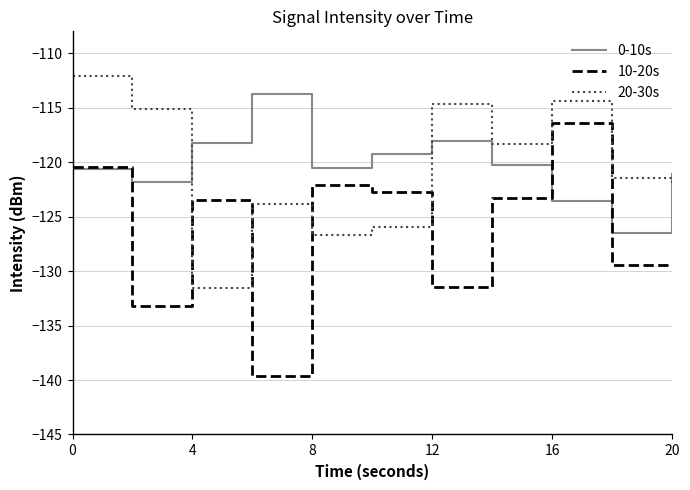

How many interior local peaks does the 20-30s series have?

3